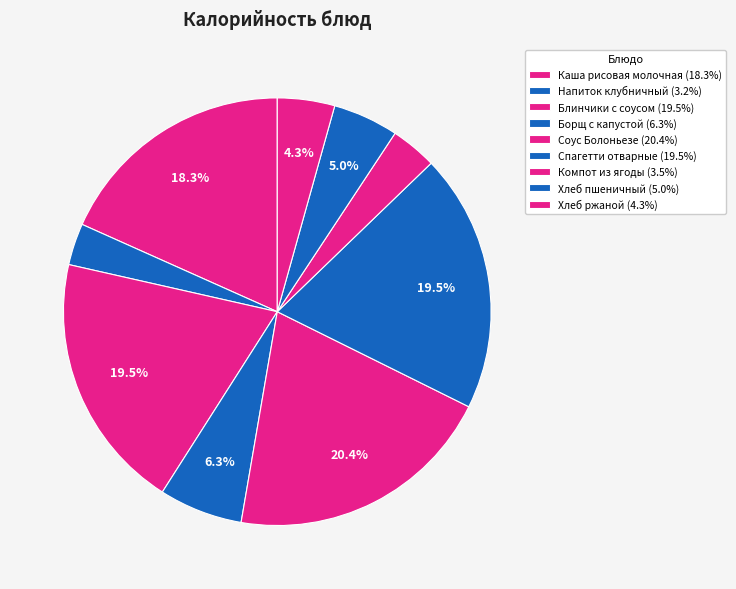

Do Спагетти отварные and Хлеб ржаной together represent more than half of the pie?

No